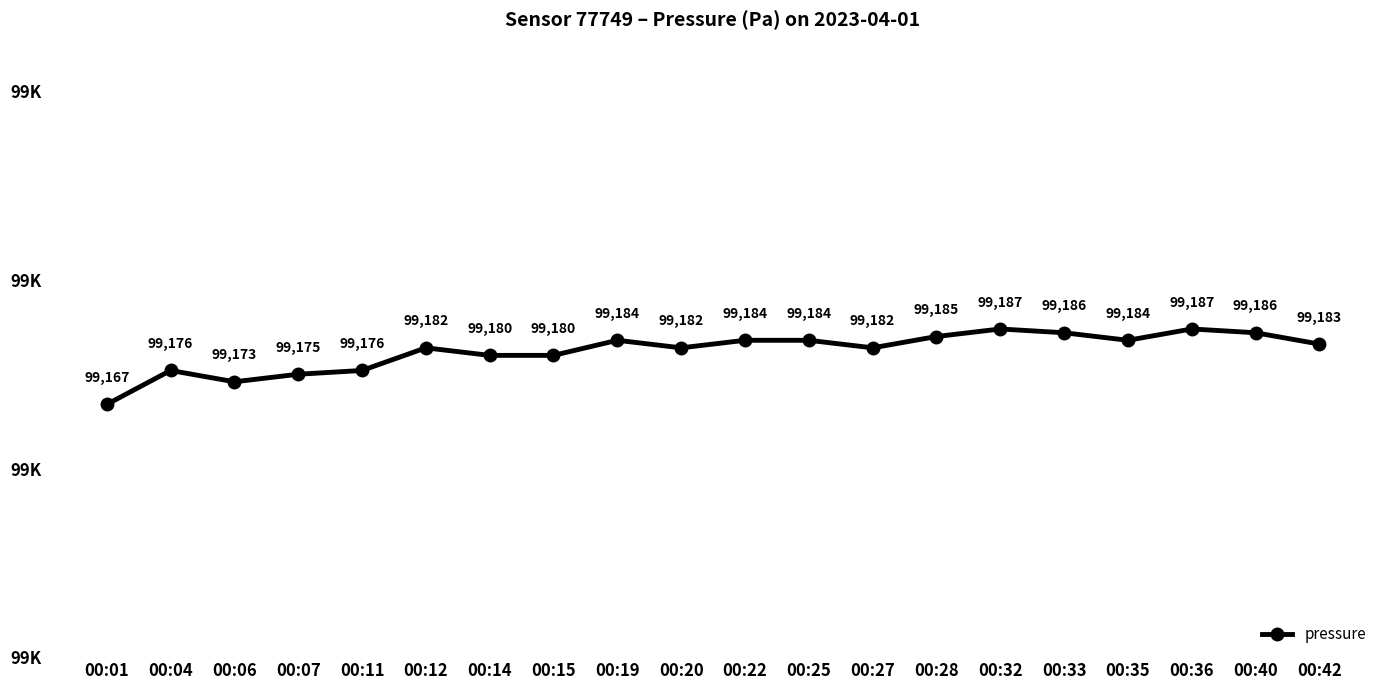

What is the difference between the values at 00:06 and 00:04?

3